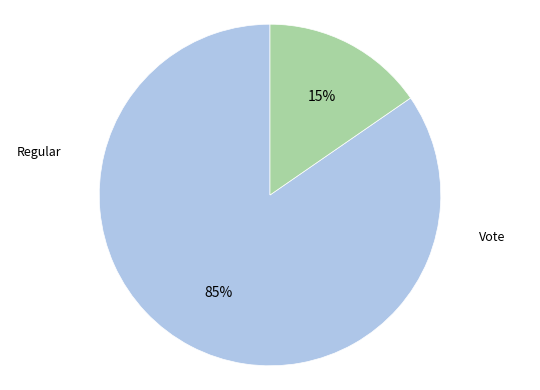

Count the number of slices in the pie.

2